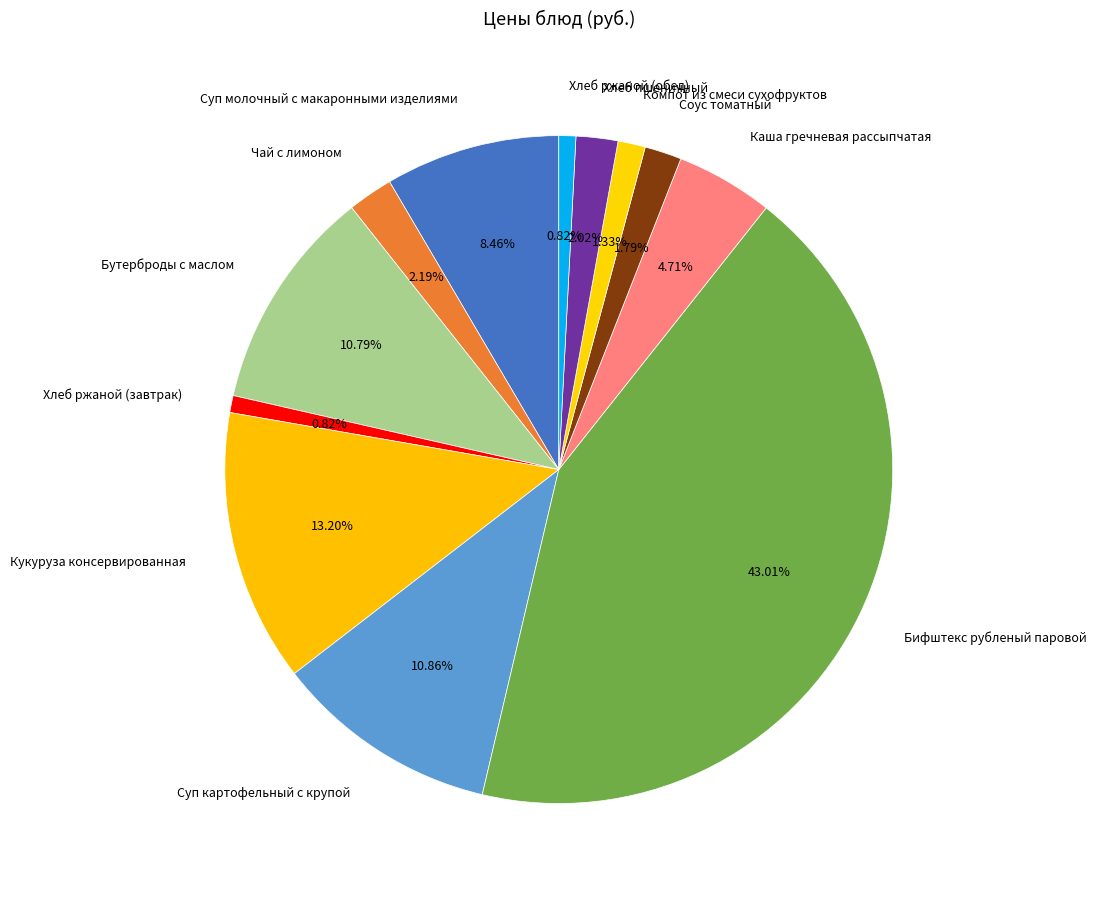

Is there any slice that represents more than half of the pie?

No